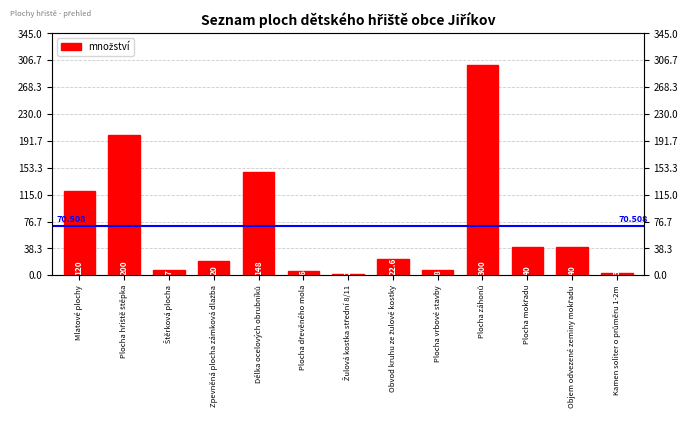

What is the maximum value shown in the chart?

300.0